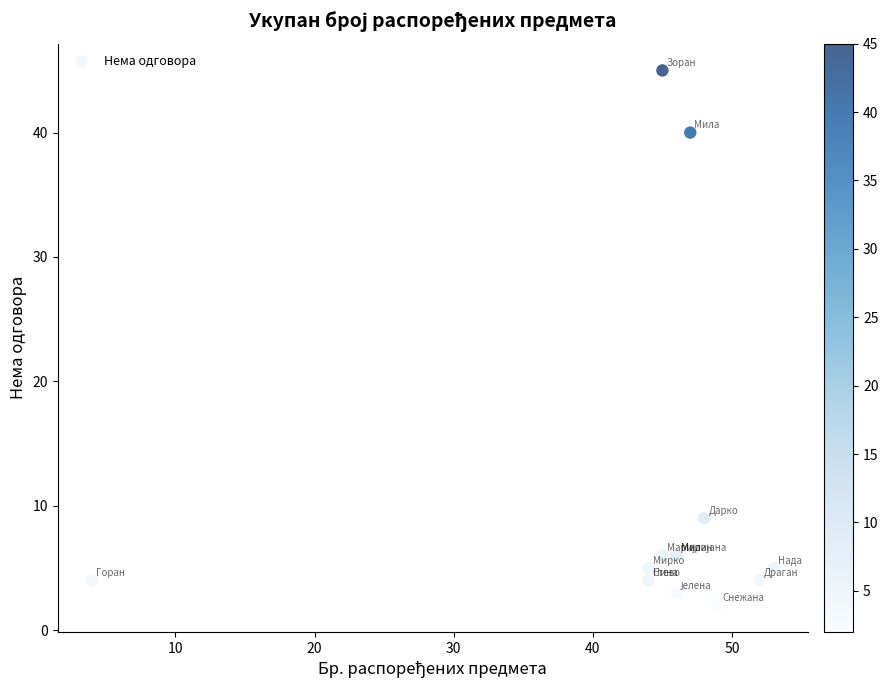

What Y value in the scatter plot is closest to 23?

9